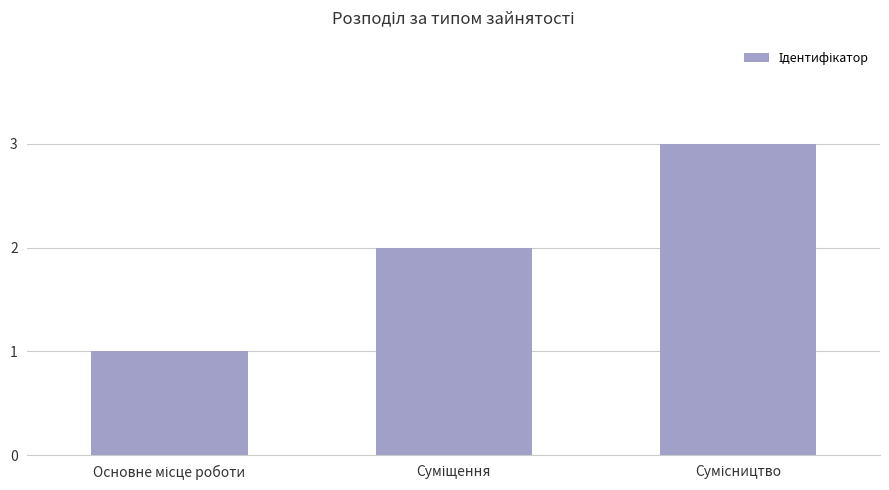

How many data points are less than 2?

1